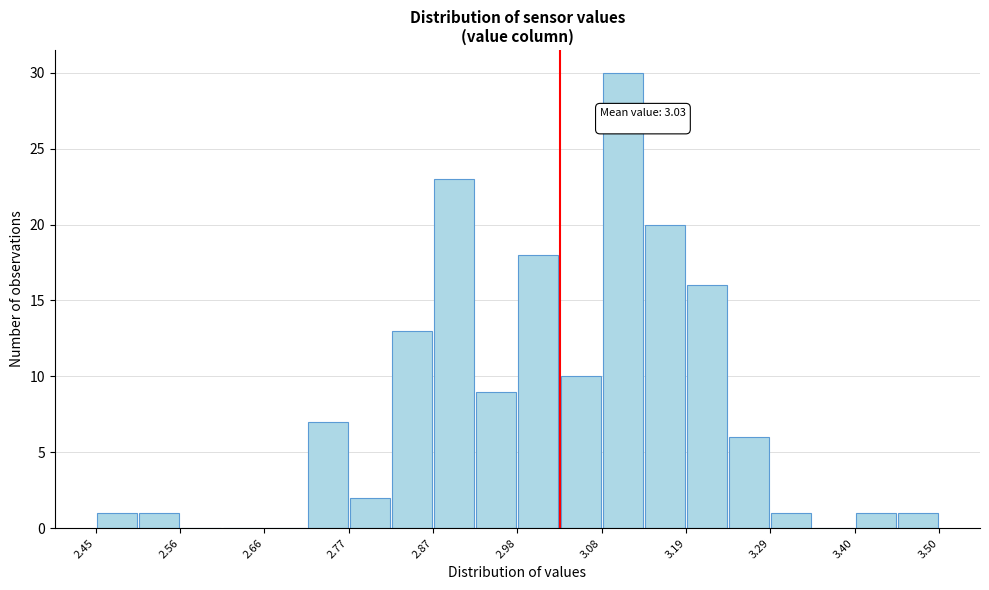

Around what value on the x-axis is the tallest bar? Give the approximate position of its centre, as read against the axis.

3.10